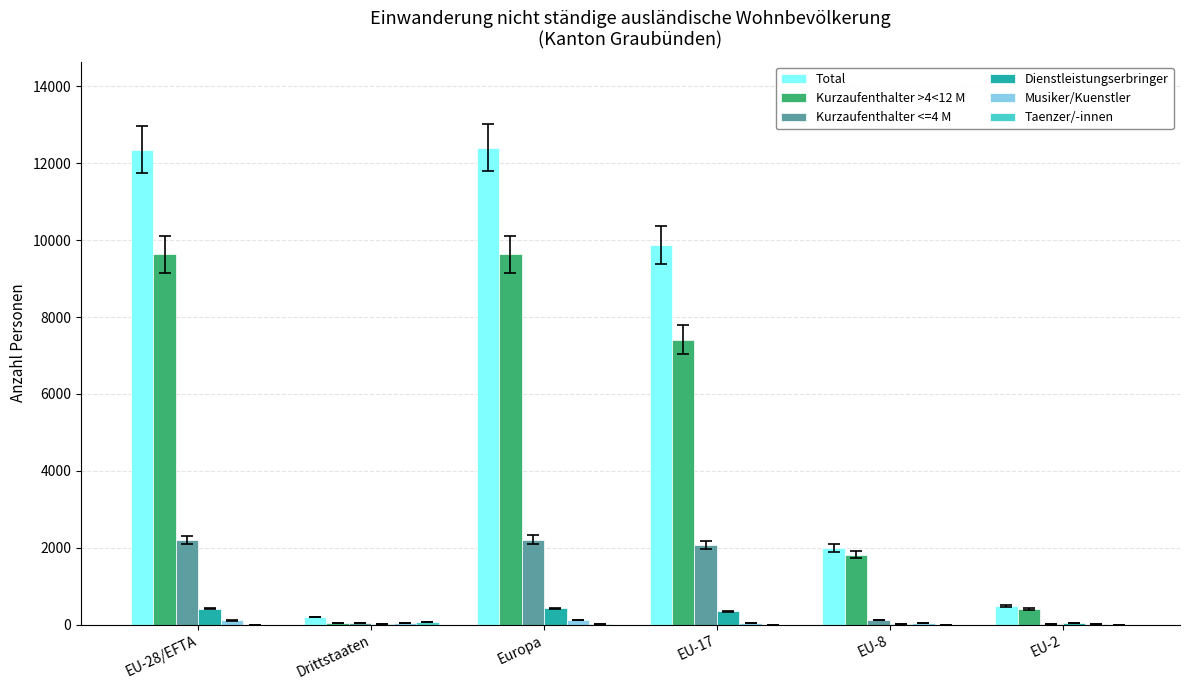

Does the chart contain stacked bars?

No